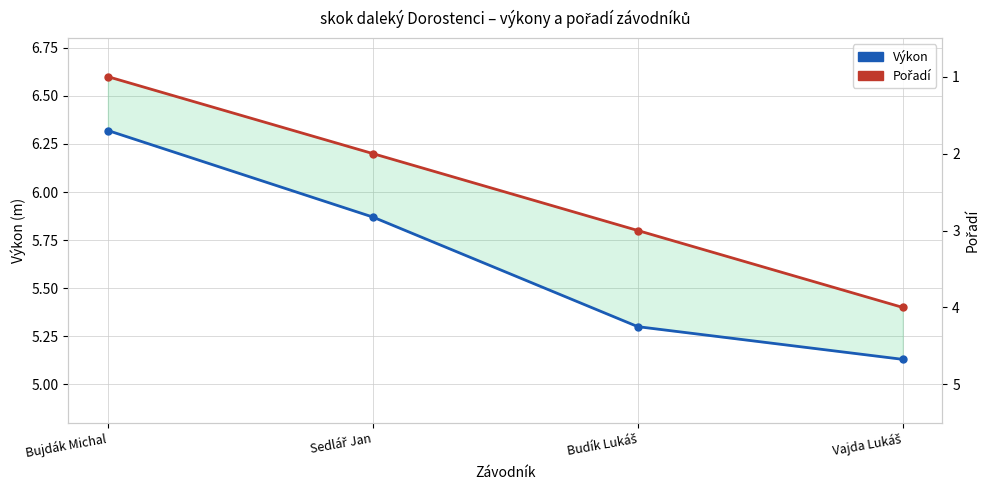

Which category has the highest value across all series?

Bujdák Michal